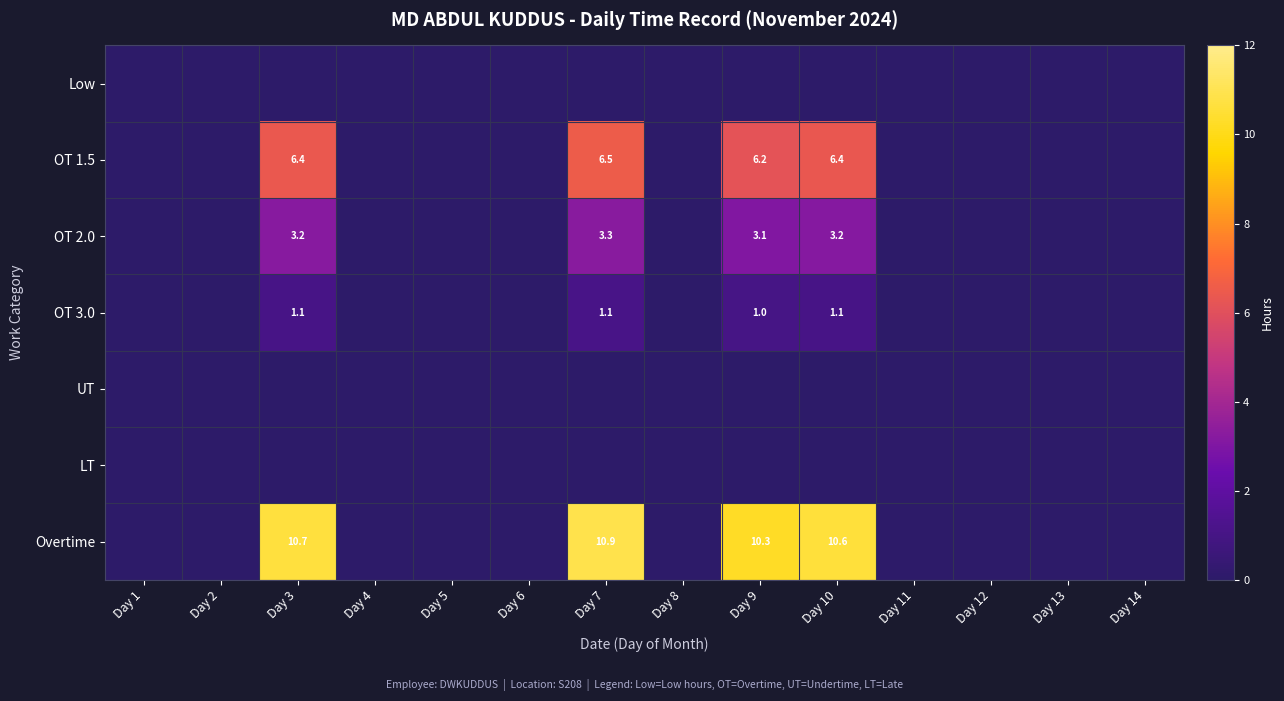

True or false: OT 3.0 has a value of 1.0 at Day 9.

True